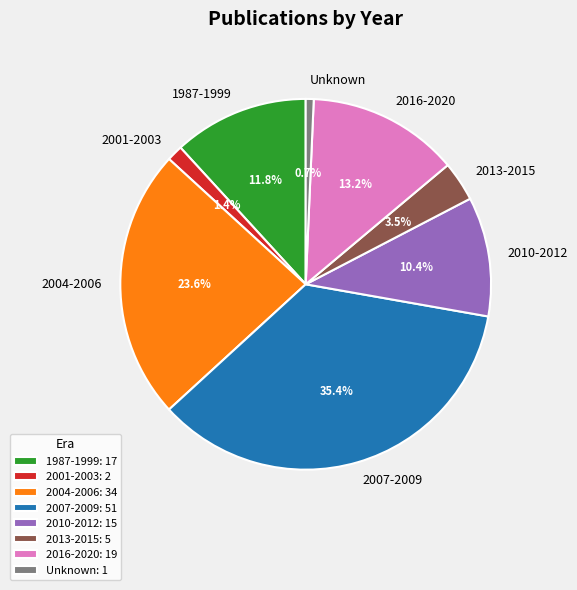

What portion of the pie excludes 2010-2012?

89.6%